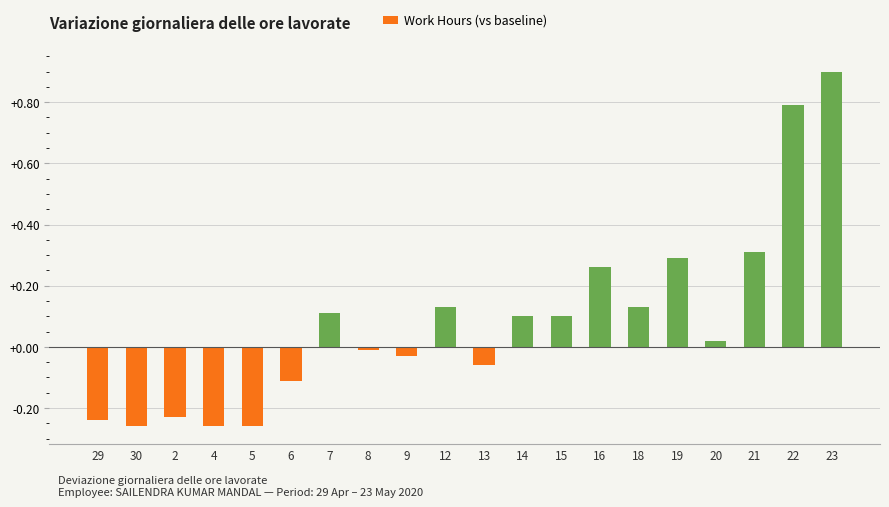

How many values are below 0?

9